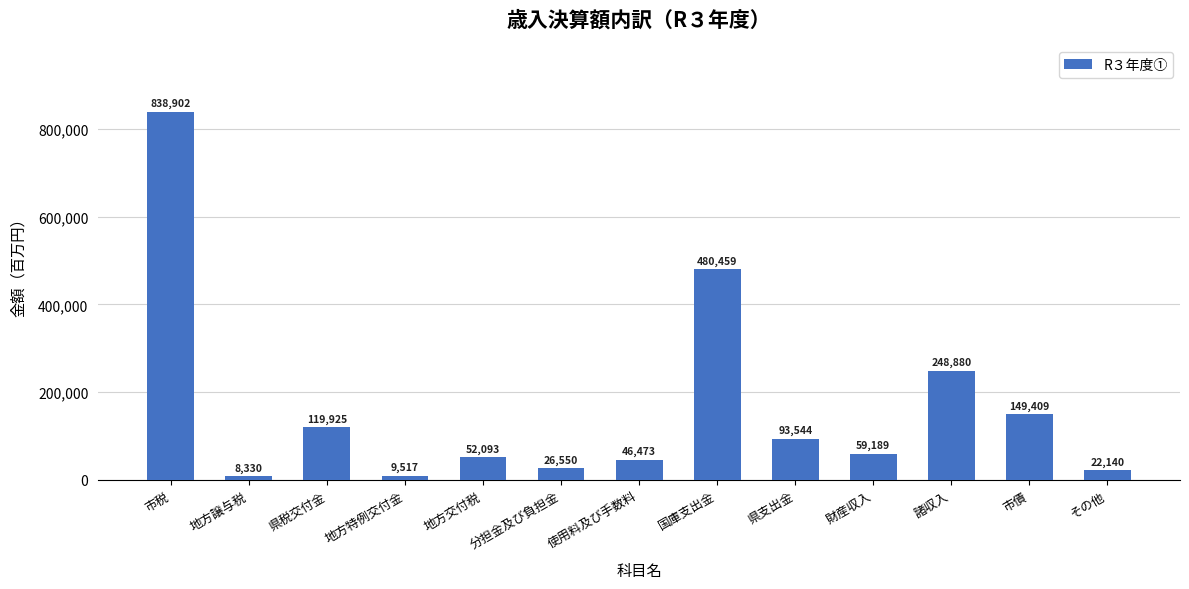

Between 財産収入 and 諸収入, which is larger?

諸収入